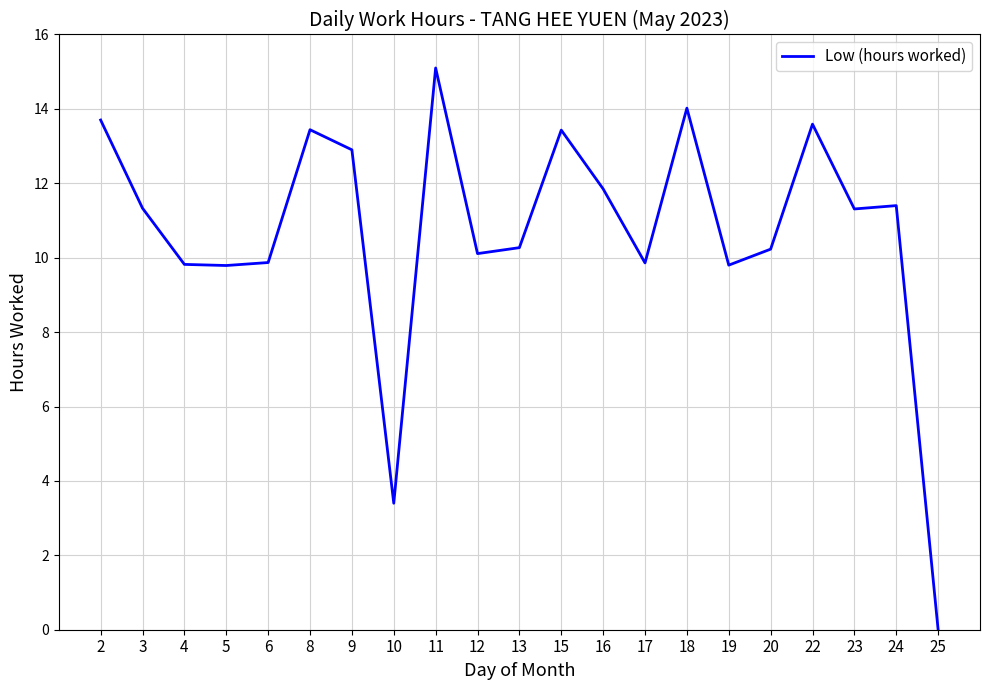

How many positive values are there?

20